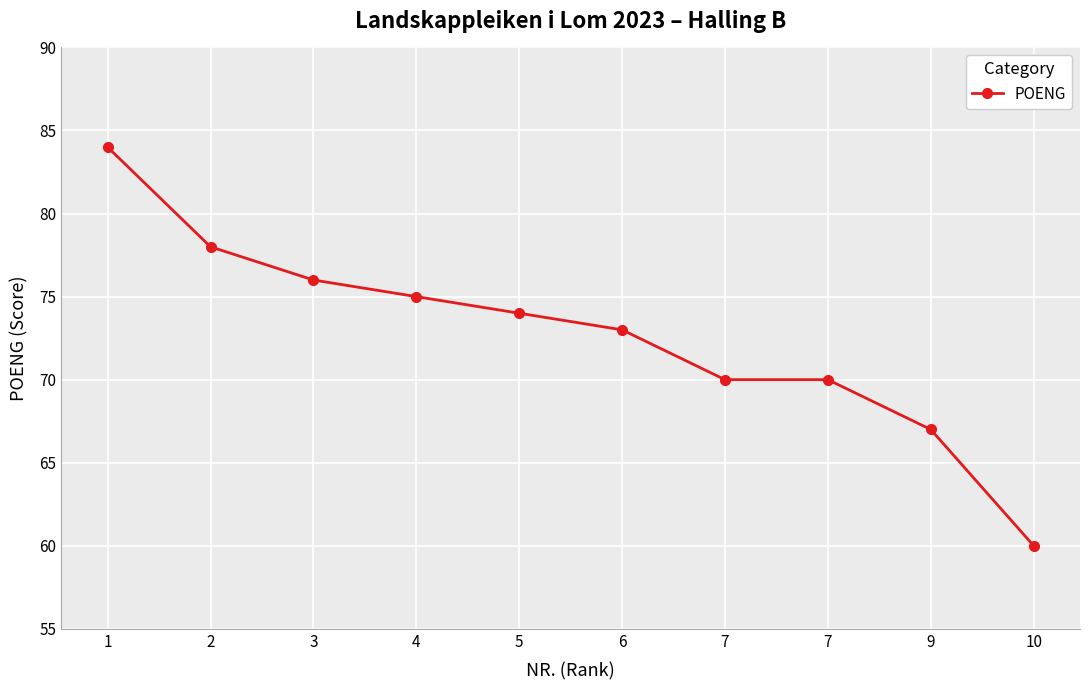

How many series are shown in this chart?

1